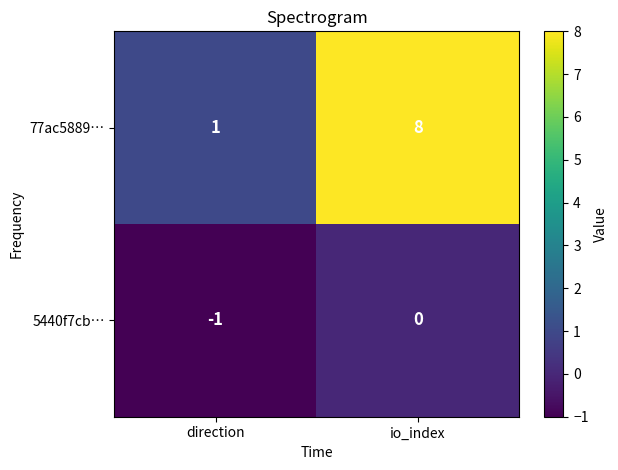

What is the greatest value displayed?

8